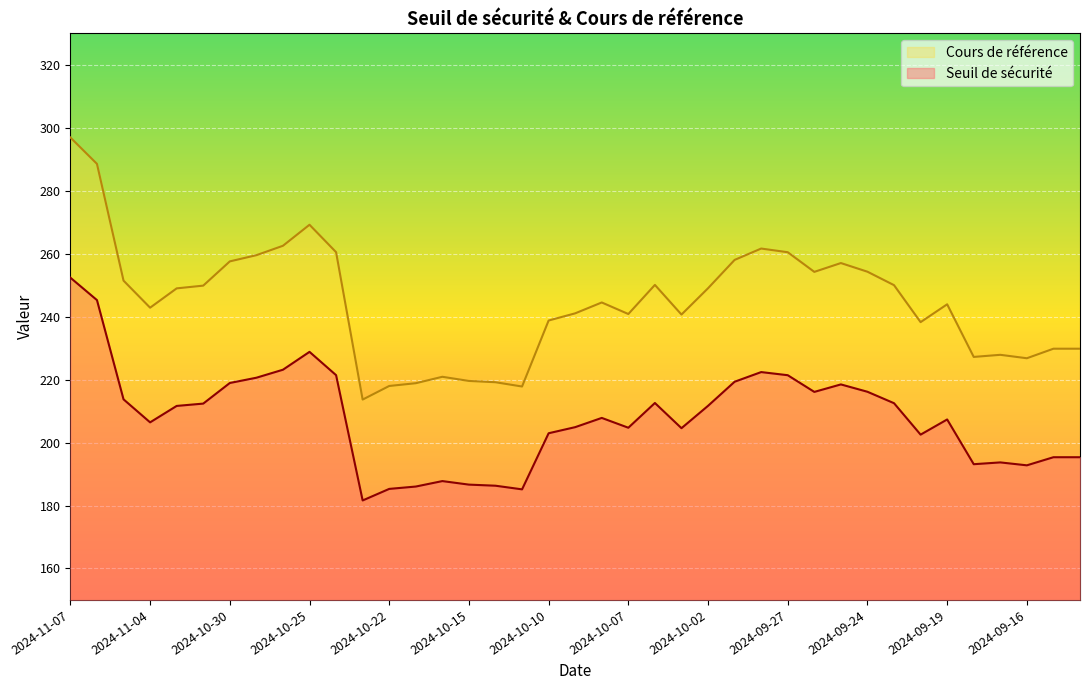

Is it true that Cours de référence equals 385.5 at 2024-09-12?

False